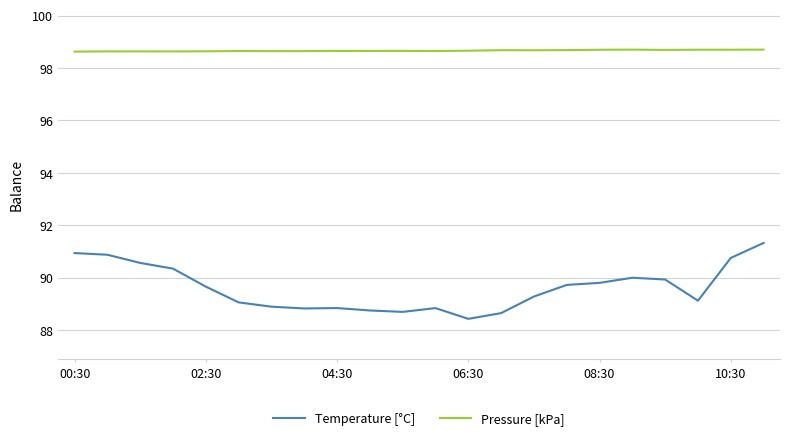

Which series has the widest spread of values?

Temperature [°C]